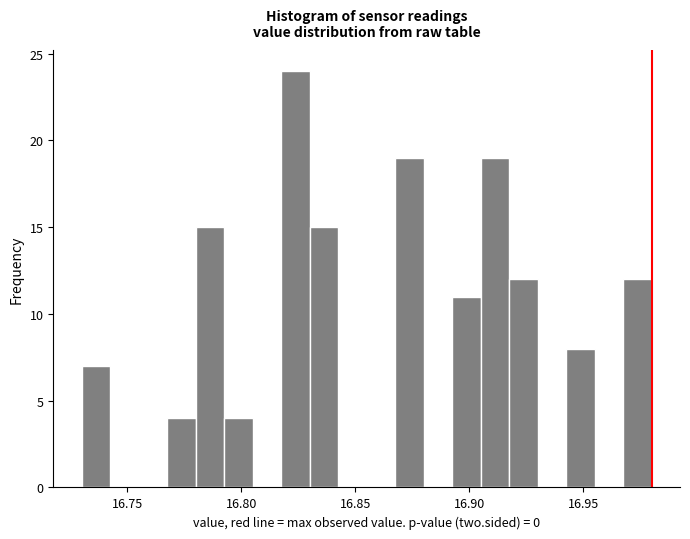

Around what value on the x-axis is the tallest bar? Give the approximate position of its centre, as read against the axis.

16.825